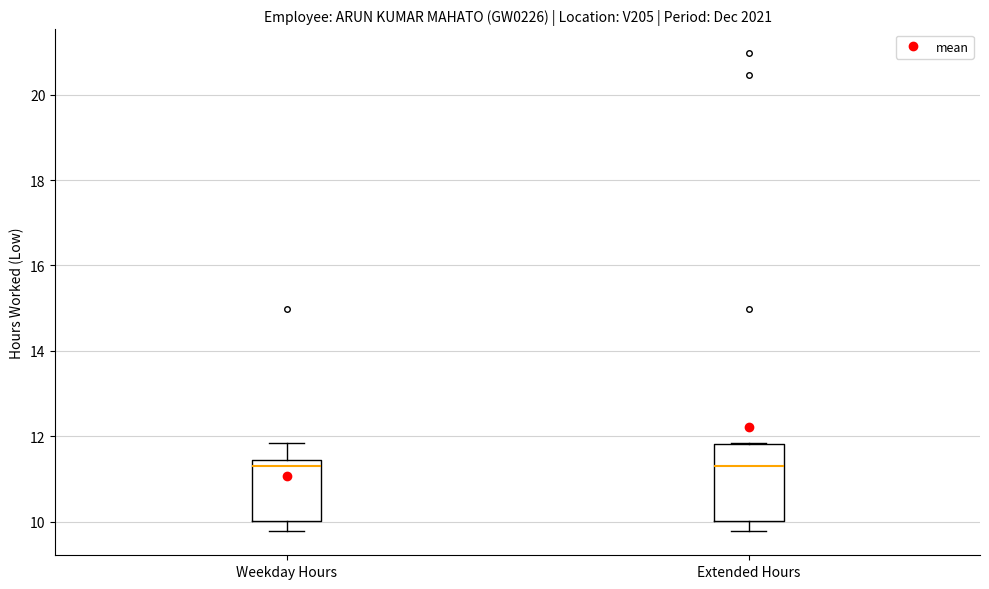

Reading left to right, transcribe this box plot: for each box, give where its median line is, the range the box spans, and where its two whiskers end, as read against the y-axis. The values are not printed on the chart, so give them approximately, as read against the axis.

Weekday Hours: median 11.4 (just below the box's upper edge), box 10.0 to 11.4, whiskers 9.8 to 11.8
Extended Hours: median 11.4, box 10.0 to 11.8, whiskers 9.8 to 11.8